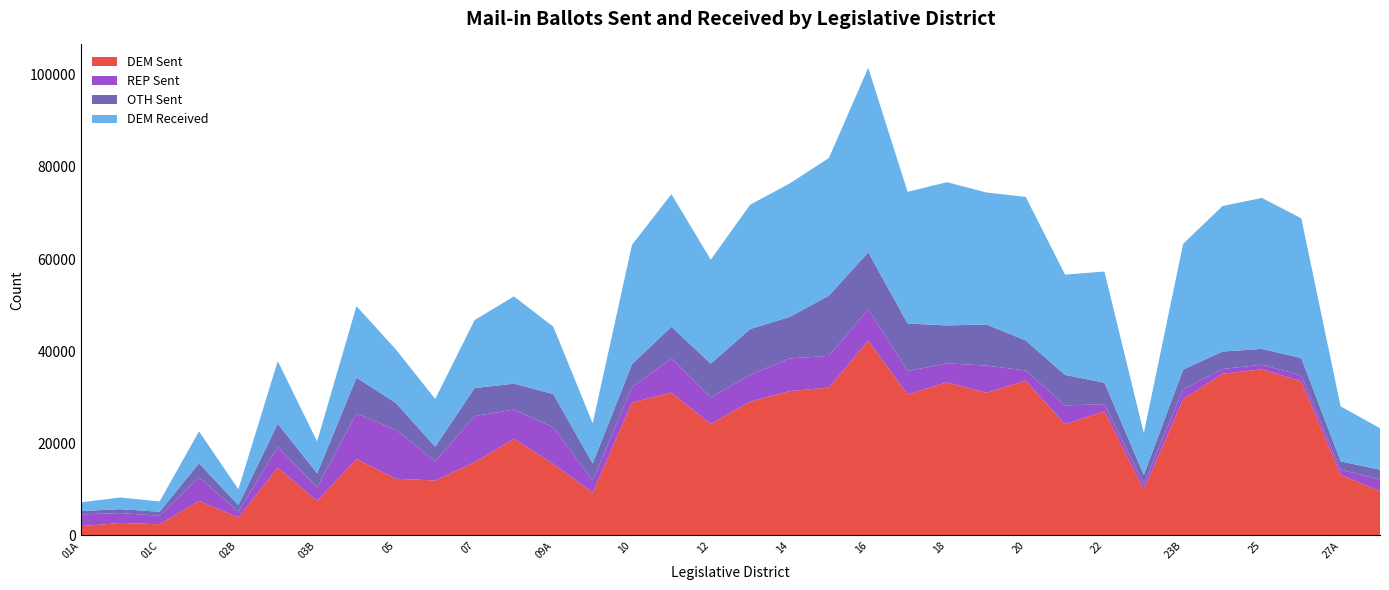

Reading right to left, transcribe all the data shown in this chart.

DEM Sent: 27B=9639	27A=13179	26=33486	25=36063	24=35094	23B=29599	23A=10004	22=26943	21=24150	20=33609	19=30951	18=33251	17=30610	16=42310	15=32109	14=31319	13=29058	12=24189	11=31011	10=28870	09B=9282	09A=15510	08=20997	07=15896	06=11931	05=12306	04=16568	03B=7500	03A=14703	02B=3904	02A=7503	01C=2430	01B=2710	01A=2007
REP Sent: 27B=2481	27A=1137	26=1255	25=999	24=1034	23B=2156	23A=1100	22=1547	21=4076	20=2207	19=5926	18=4109	17=5093	16=6852	15=6875	14=7100	13=5798	12=5754	11=7408	10=3338	09B=2663	09A=7951	08=6332	07=10008	06=4108	05=10672	04=9872	03B=2969	03A=4477	02B=1270	02A=5084	01C=1849	01B=2146	01A=2548
OTH Sent: 27B=2154	27A=1770	26=3773	25=3440	24=3800	23B=4257	23A=2035	22=4673	21=6612	20=6521	19=8918	18=8235	17=10311	16=12304	15=13066	14=9004	13=9958	12=7352	11=6900	10=4981	09B=3669	09A=7229	08=5626	07=6080	06=3224	05=5785	04=7804	03B=3011	03A=5062	02B=1398	02A=3064	01C=869	01B=845	01A=744
DEM Received: 27B=8998	27A=11930	26=30343	25=32770	24=31588	23B=27305	23A=9072	22=24131	21=21781	20=31158	19=28670	18=31097	17=28581	16=40054	15=29882	14=28967	13=26987	12=22566	11=28775	10=25922	09B=8732	09A=14630	08=18939	07=14768	06=10362	05=11618	04=15536	03B=6948	03A=13602	02B=3463	02A=6946	01C=2234	01B=2536	01A=1878